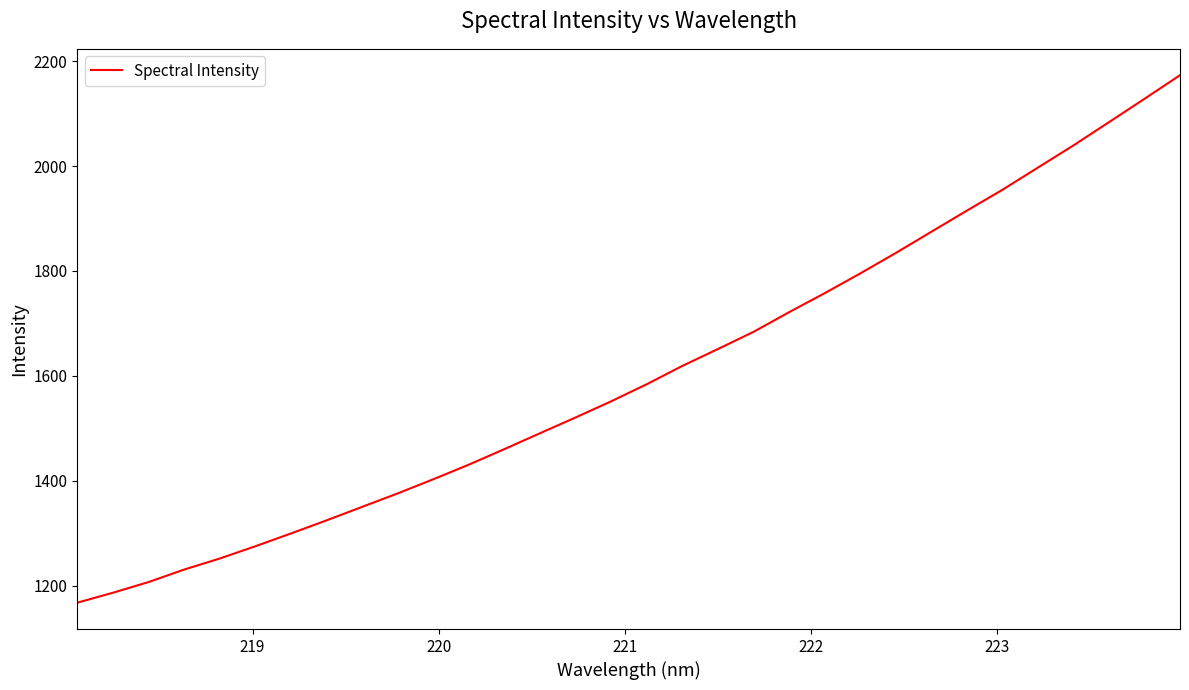

Count the number of values greater than 1584.

16